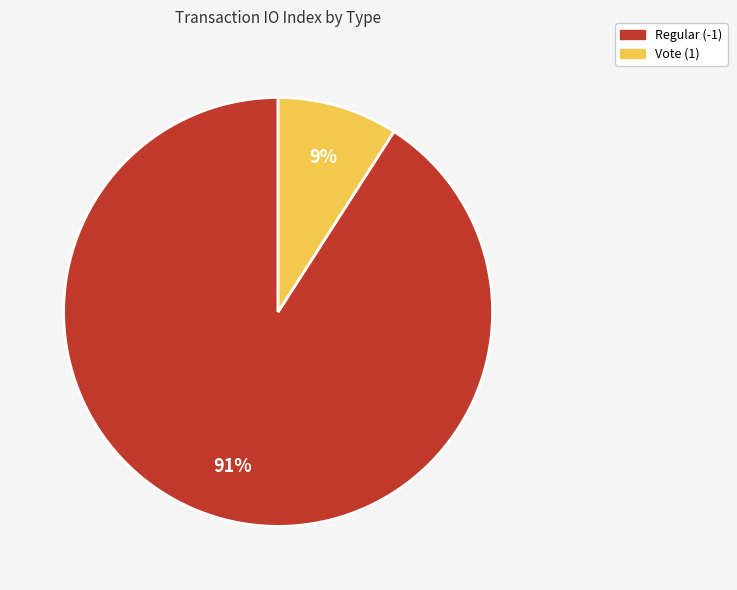

The Regular (-1) slice represents 99% of the pie. True or false?

False